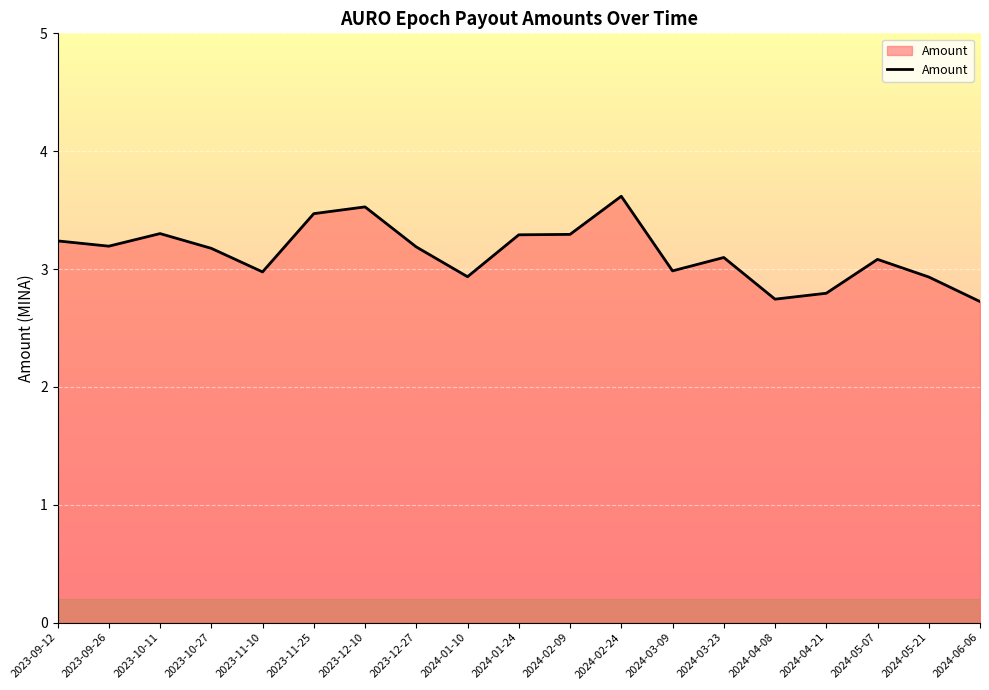

What is the approximate value at 2024-01-10?

2.9